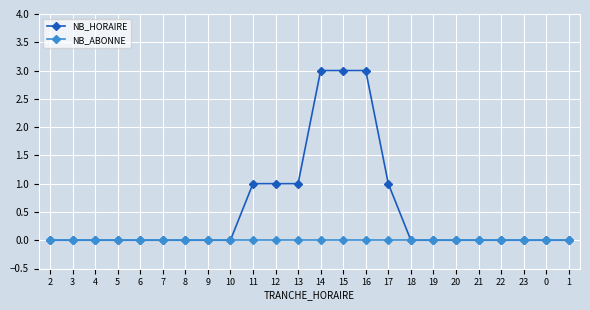

What is the maximum value shown in the chart?

3